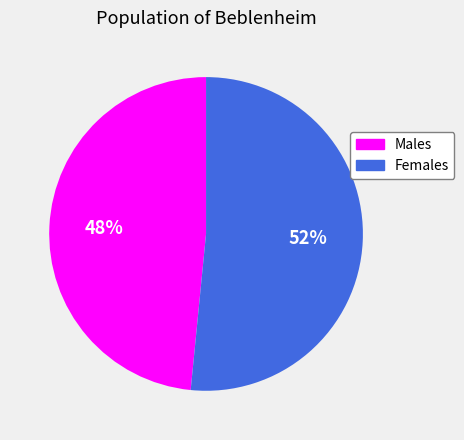

Is it true that Females is 61% of the pie?

False